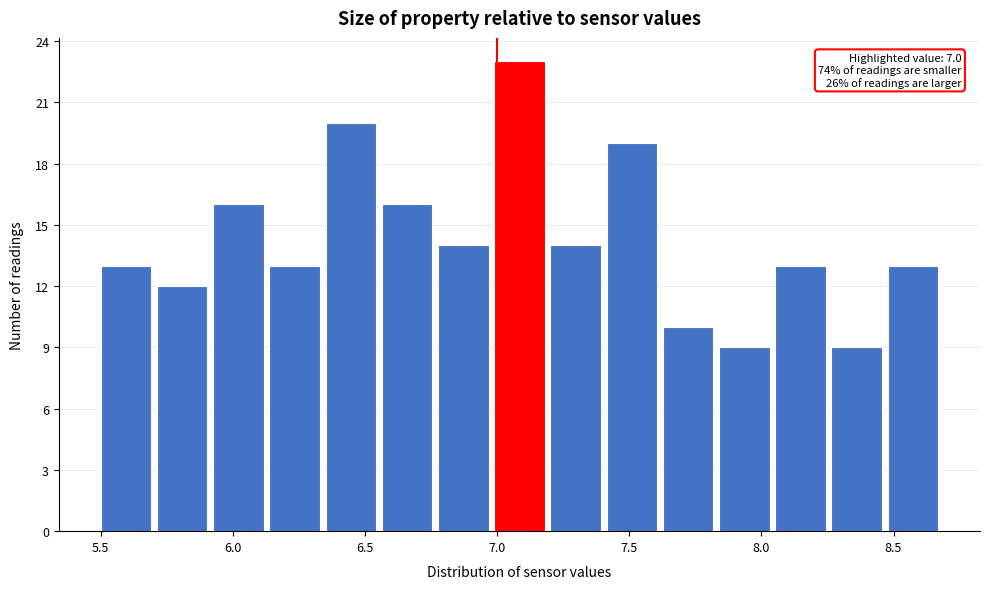

Which range on the x-axis has the tallest bar?

7.00 to 7.20